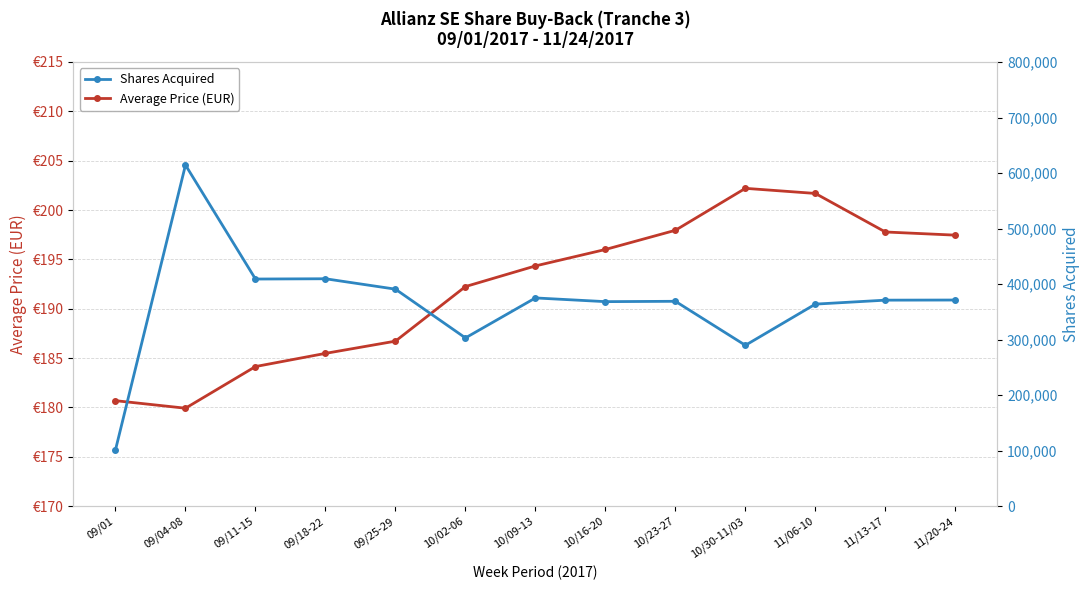

List the series in order of their peak value, highest first.

Shares Acquired, Average Price (EUR)